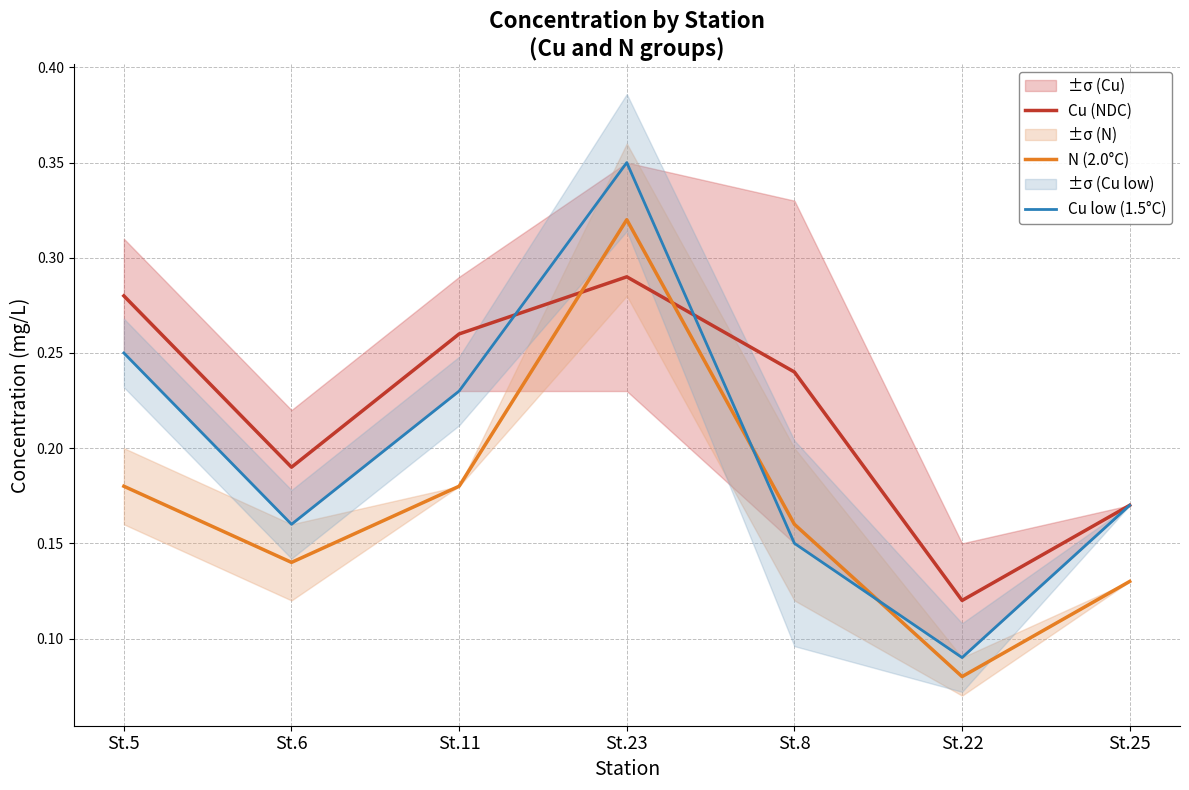

What is the difference between the Cu (NDC) values at St.22 and St.6?

0.1